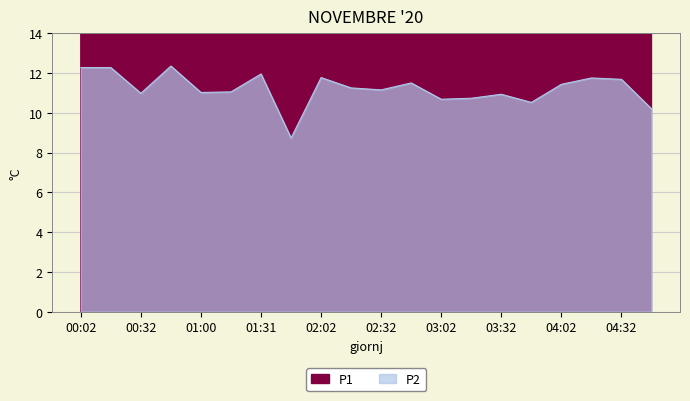

Rank the series by their average value, from highest to lowest.

P1, P2